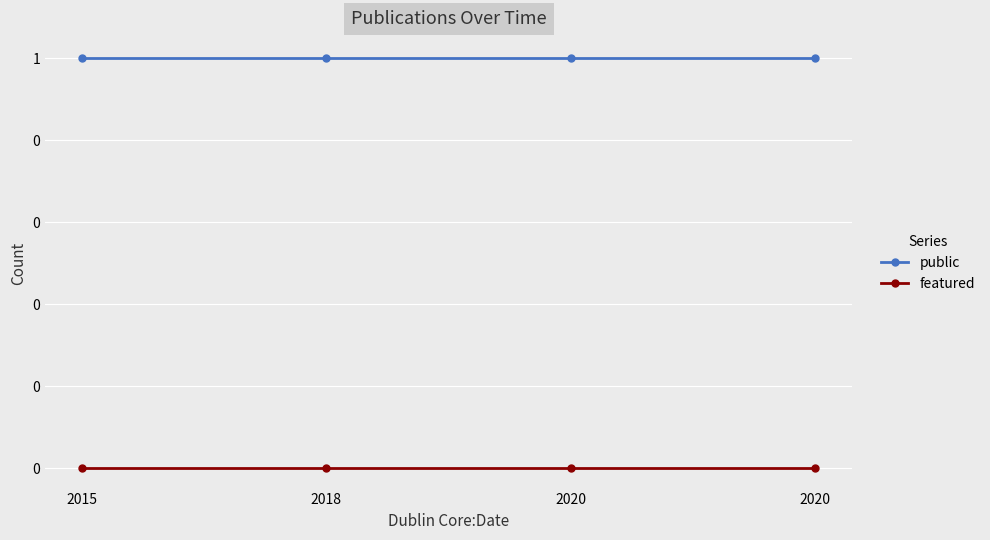

Is this an area chart (filled region under the line)?

No